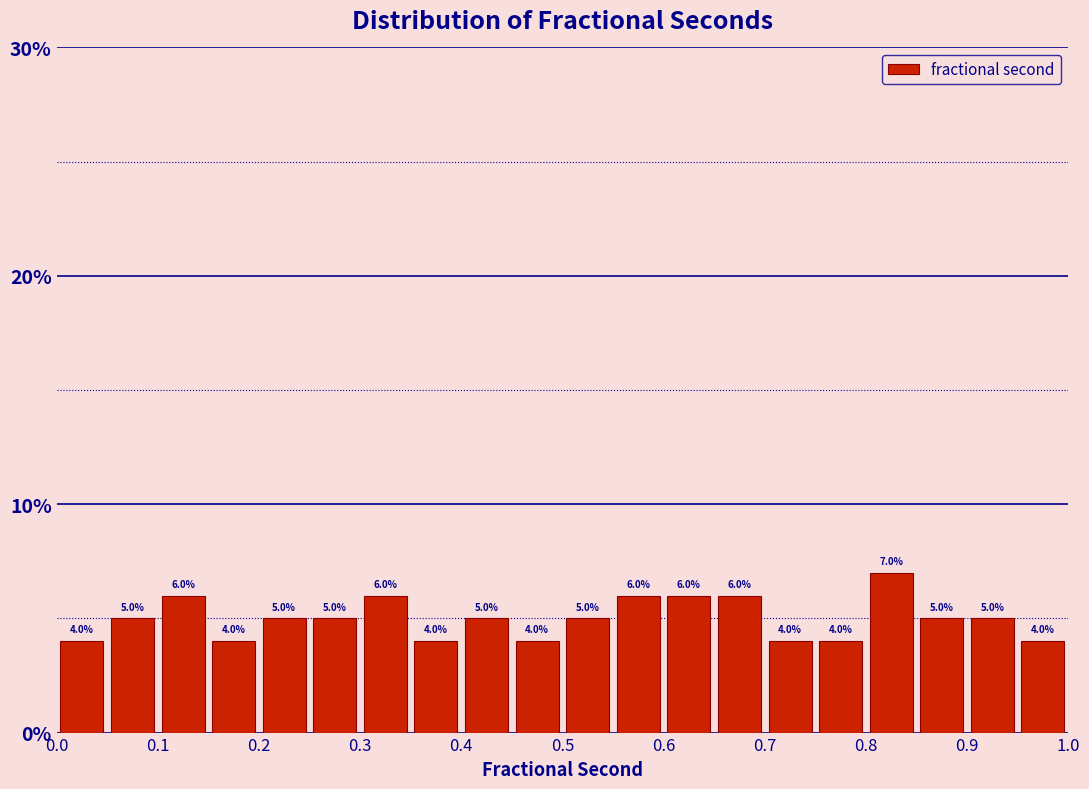

Which range on the x-axis has the tallest bar?

0.80 to 0.85